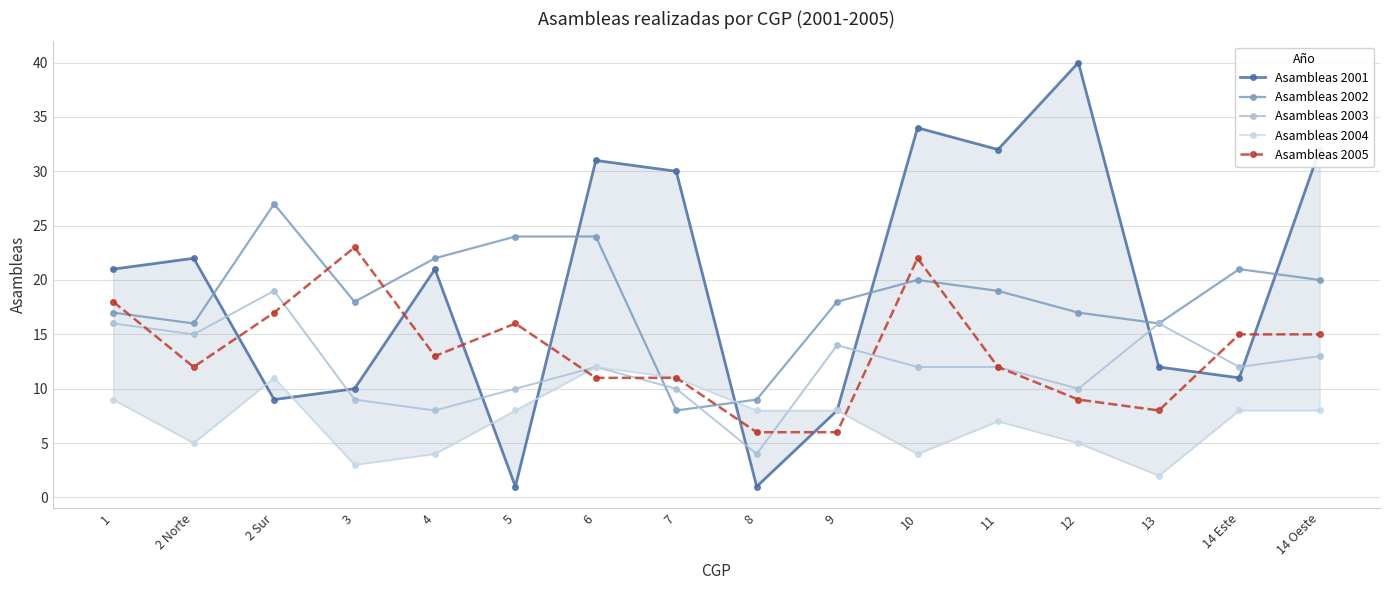

What position from the right is 5?

11